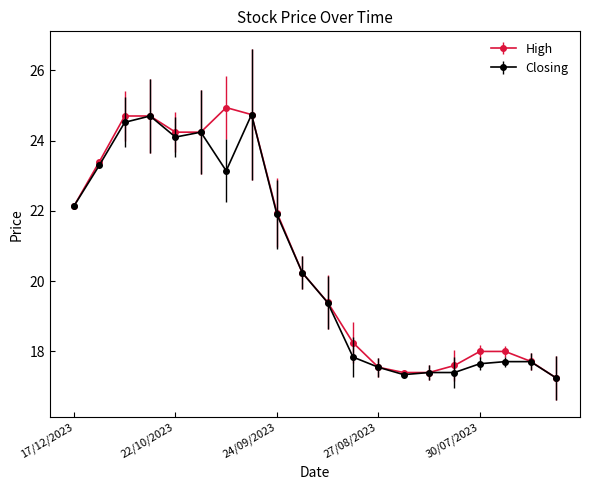

Is this an area chart (filled region under the line)?

No